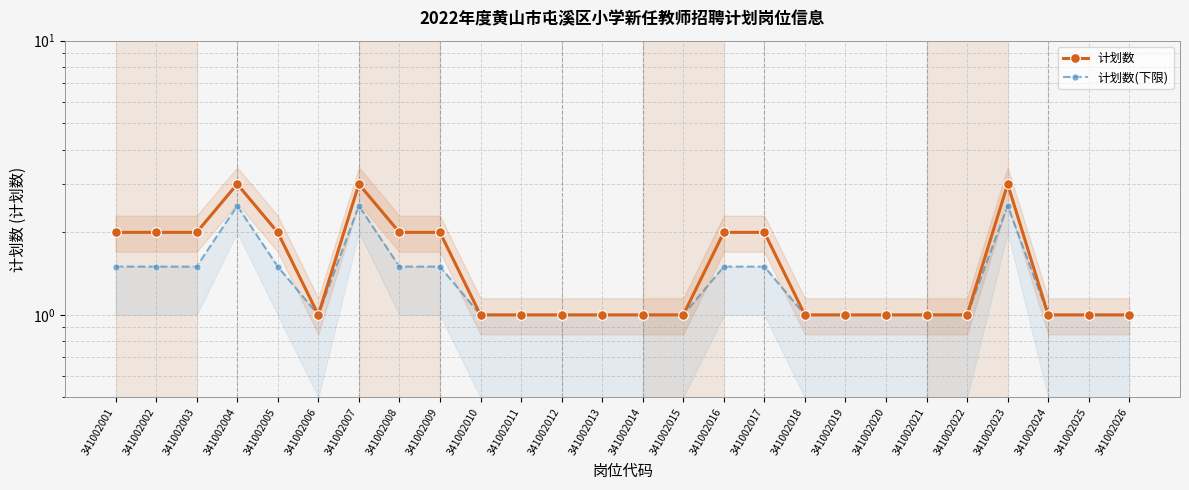

What is the spread (max minus min) of values at 341002023?

0.5